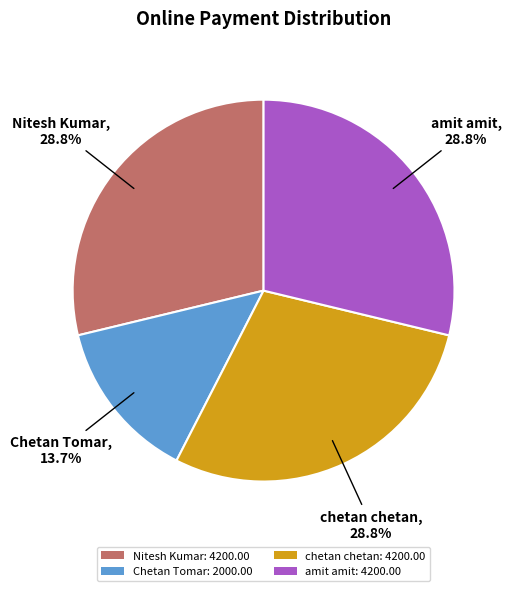

True or false: amit amit accounts for 29% of the total.

True